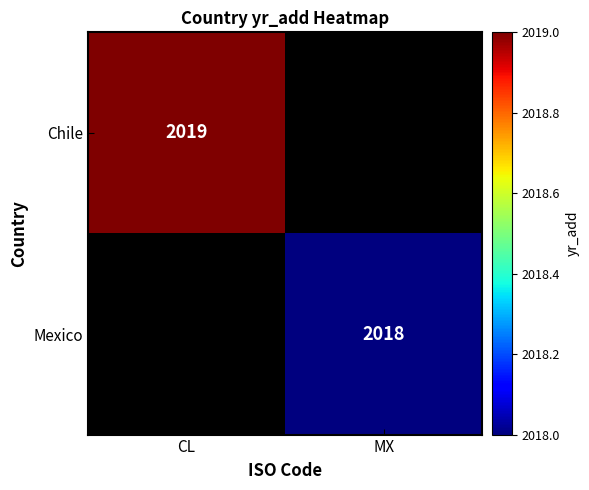

The value of Chile at CL is 2876. True or false?

False